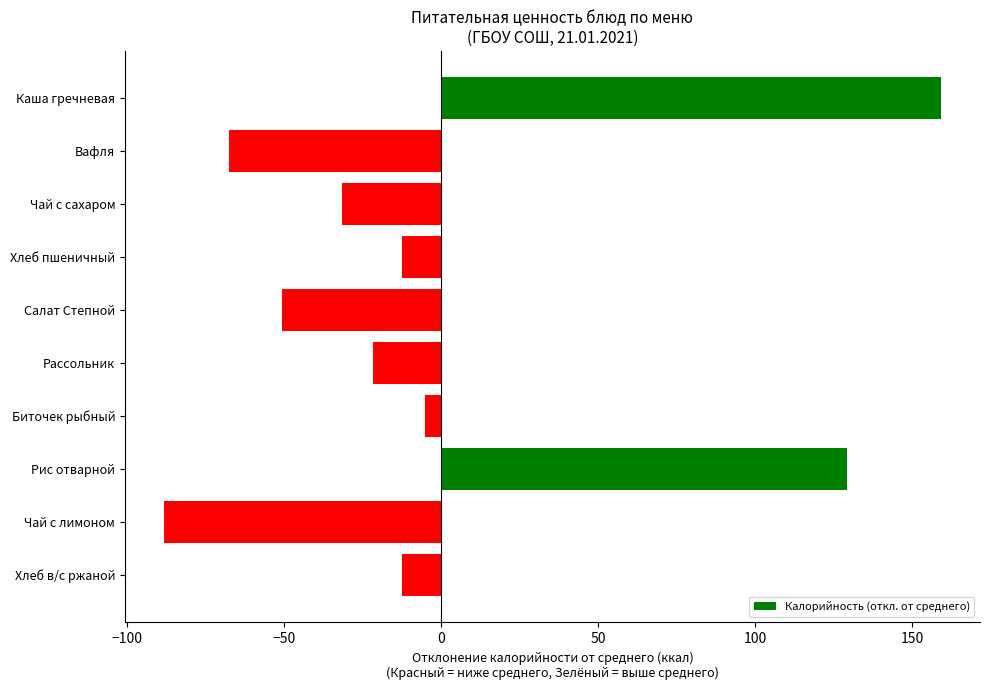

Read the value at Каша гречневая.

159.2